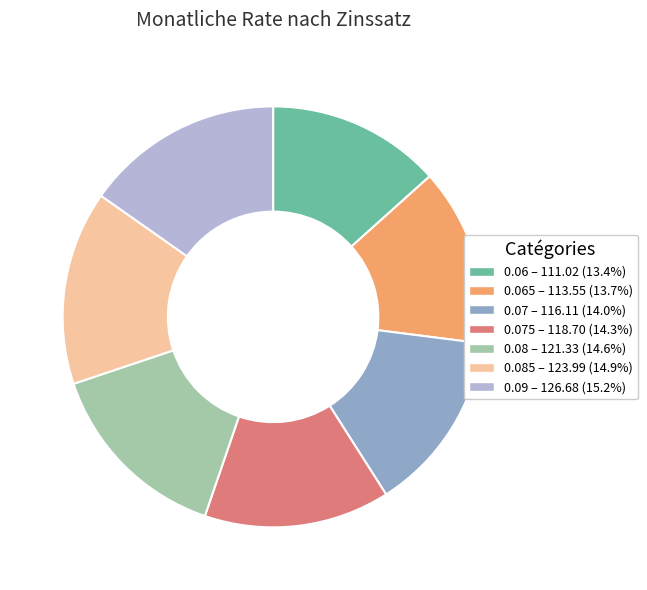

Is there any slice that represents more than half of the pie?

No